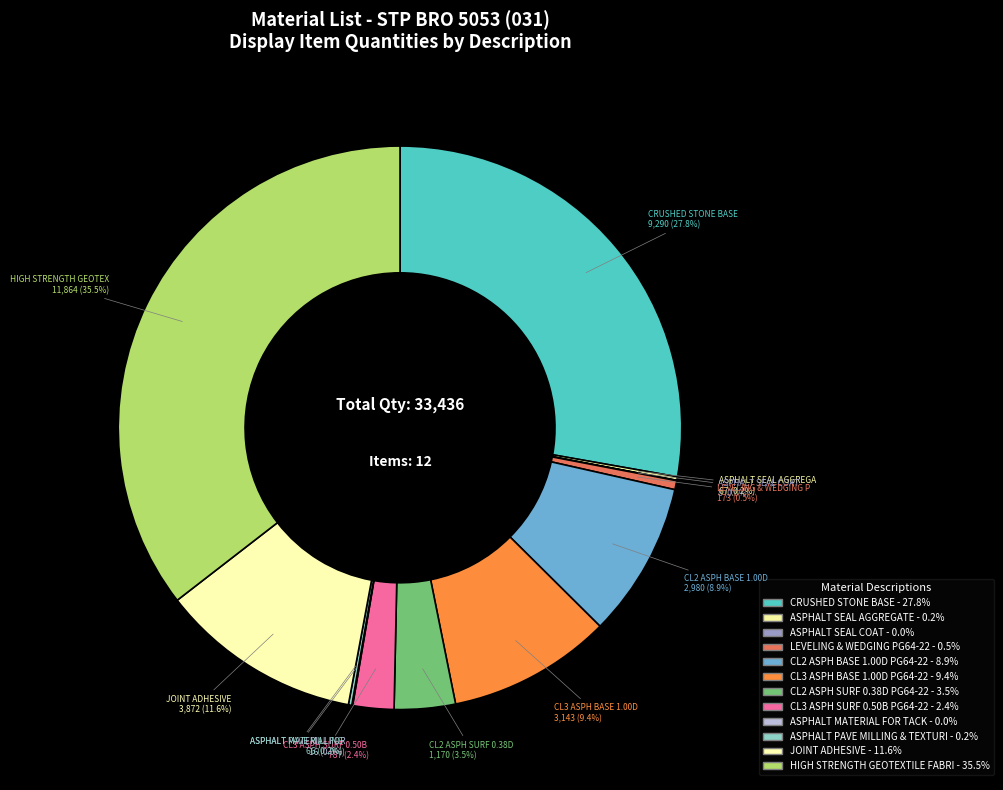

Which category has the biggest portion of the pie?

HIGH STRENGTH GEOTEXTILE FABRIC TY V